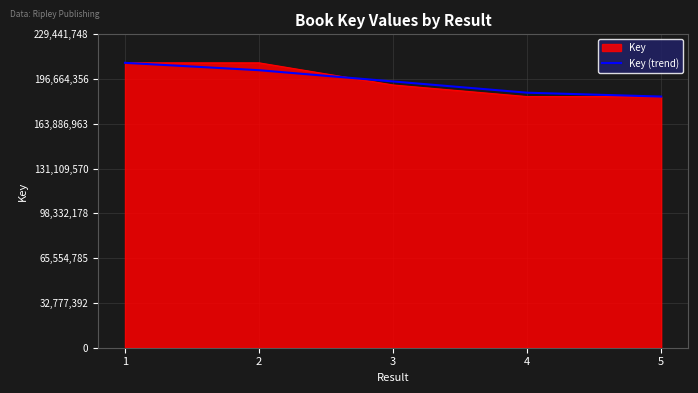

What is the total value across all series at 4?

370587463.3